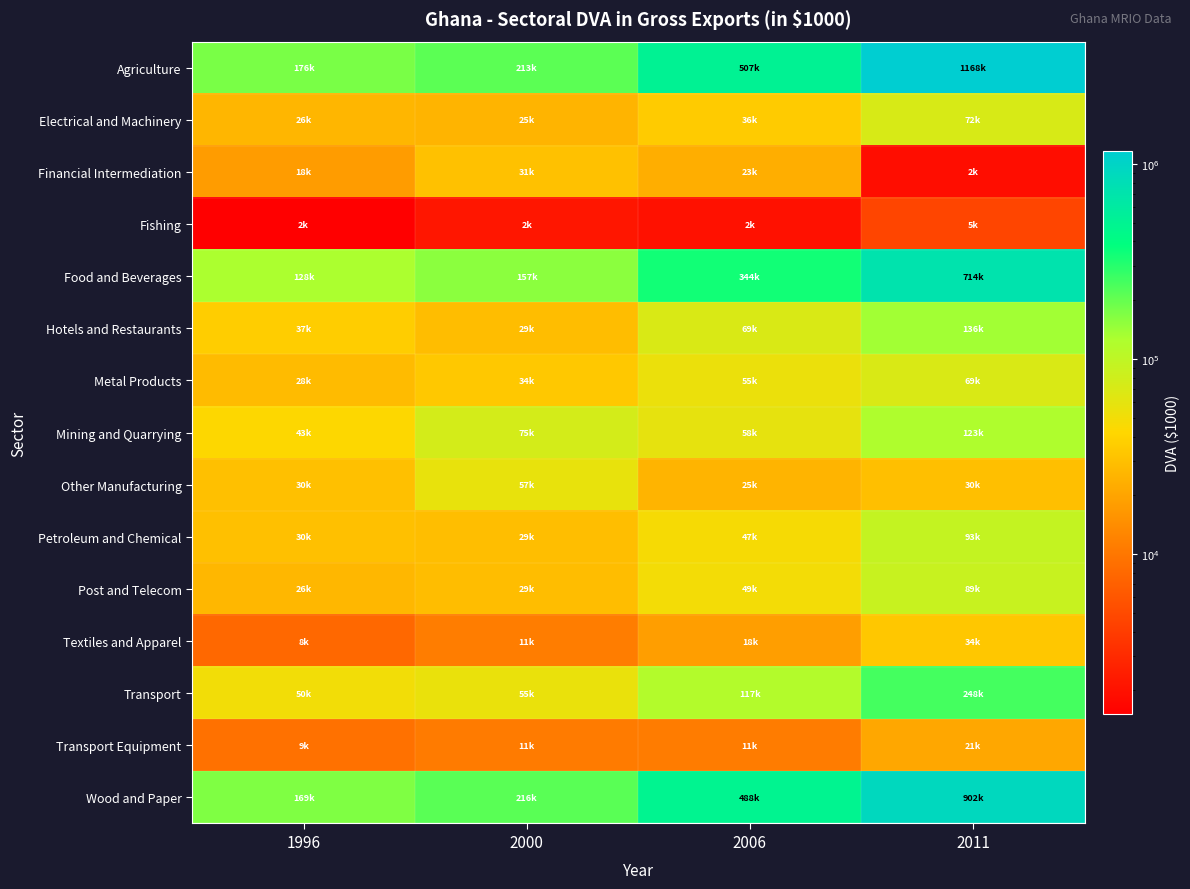

Count the number of data series in this chart.

15